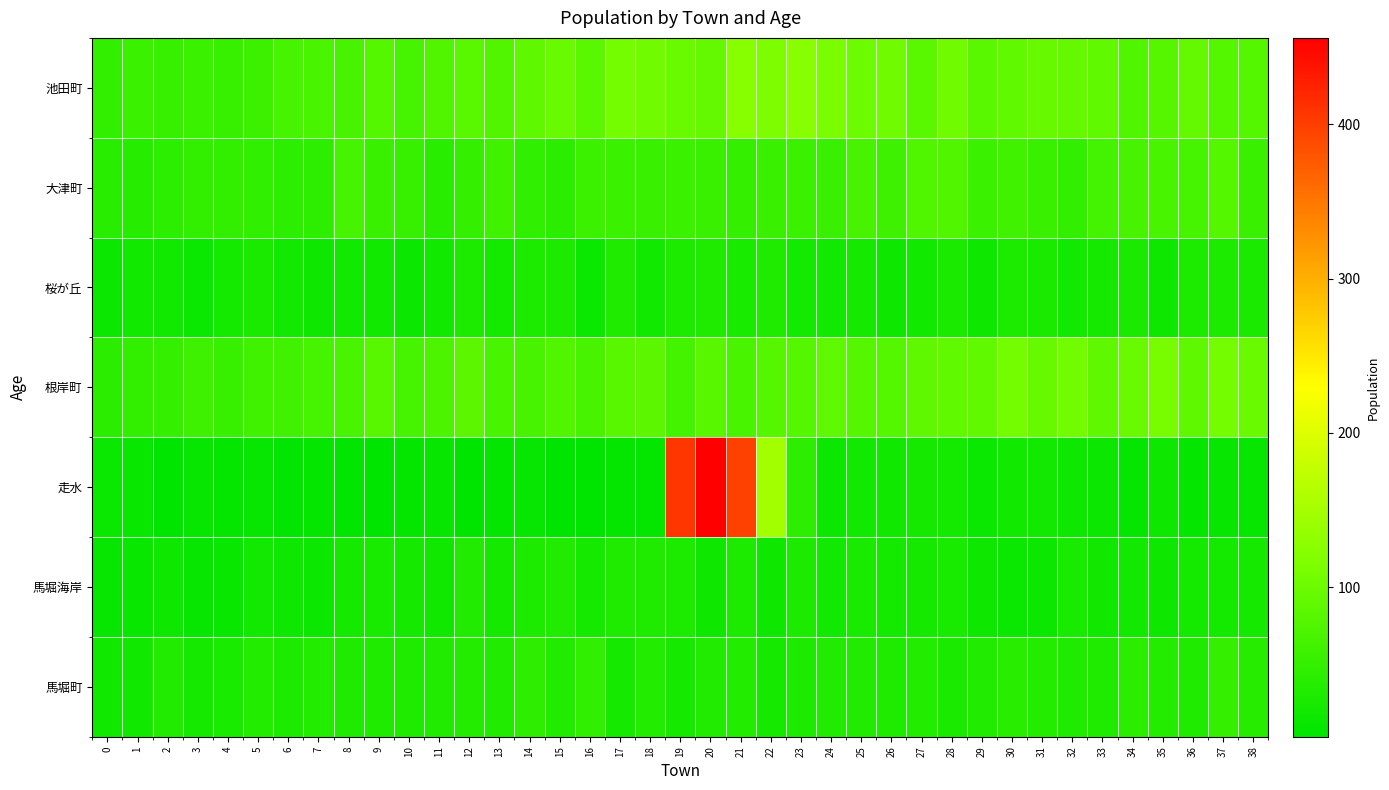

Reading right to left, transcribe all the data shown in this chart.

池田町: 38=79	37=79	36=92	35=80	34=74	33=90	32=92	31=95	30=90	29=84	28=103	27=84	26=103	25=100	24=111	23=124	22=113	21=124	20=93	19=97	18=103	17=107	16=83	15=96	14=89	13=77	12=83	11=76	10=65	9=78	8=68	7=70	6=65	5=57	4=52	3=56	2=52	1=55	0=49
大津町: 38=54	37=79	36=65	35=69	34=68	33=64	32=49	31=53	30=61	29=56	28=76	27=74	26=58	25=67	24=53	23=55	22=54	21=50	20=53	19=55	18=53	17=56	16=57	15=41	14=47	13=61	12=50	11=40	10=52	9=53	8=66	7=44	6=43	5=46	4=48	3=49	2=43	1=37	0=40
桜が丘: 38=27	37=29	36=29	35=17	34=27	33=24	32=19	31=26	30=29	29=17	28=27	27=20	26=17	25=24	24=19	23=22	22=30	21=25	20=30	19=28	18=19	17=31	16=13	15=28	14=28	13=22	12=29	11=19	10=15	9=20	8=20	7=16	6=20	5=25	4=21	3=12	2=20	1=19	0=14
根岸町: 38=98	37=106	36=89	35=110	34=97	33=89	32=104	31=94	30=107	29=90	28=91	27=89	26=79	25=79	24=87	23=79	22=80	21=69	20=81	19=64	18=85	17=81	16=67	15=77	14=67	13=69	12=86	11=71	10=65	9=81	8=70	7=65	6=62	5=60	4=52	3=59	2=50	1=49	0=41
走水: 38=9	37=9	36=7	35=17	34=7	33=15	32=16	31=20	30=20	29=13	28=21	27=24	26=18	25=20	24=14	23=45	22=147	21=396	20=456	19=408	18=8	17=7	16=4	15=4	14=10	13=7	12=4	11=9	10=8	9=3	8=6	7=7	6=5	5=9	4=8	3=10	2=4	1=11	0=13
馬堀海岸: 38=24	37=21	36=21	35=17	34=20	33=18	32=26	31=14	30=12	29=17	28=25	27=24	26=22	25=26	24=20	23=28	22=17	21=28	20=16	19=29	18=31	17=31	16=24	15=32	14=28	13=23	12=33	11=18	10=23	9=26	8=23	7=14	6=17	5=19	4=11	3=10	2=16	1=11	0=10
馬堀町: 38=38	37=50	36=30	35=36	34=41	33=31	32=30	31=36	30=39	29=32	28=27	27=34	26=30	25=32	24=33	23=28	22=23	21=34	20=33	19=23	18=34	17=23	16=46	15=32	14=44	13=33	12=35	11=32	10=31	9=30	8=31	7=34	6=29	5=34	4=25	3=23	2=32	1=18	0=18